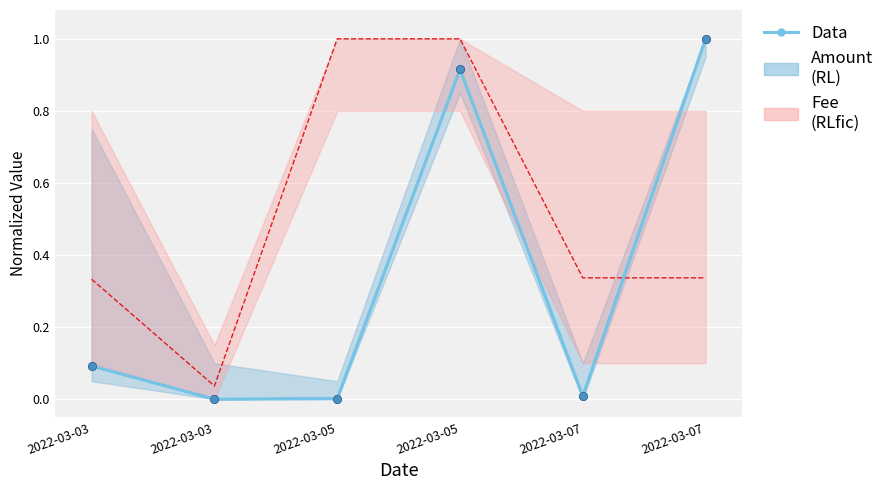

List the series in order of their peak value, lowest first.

Amount, Fee, Data